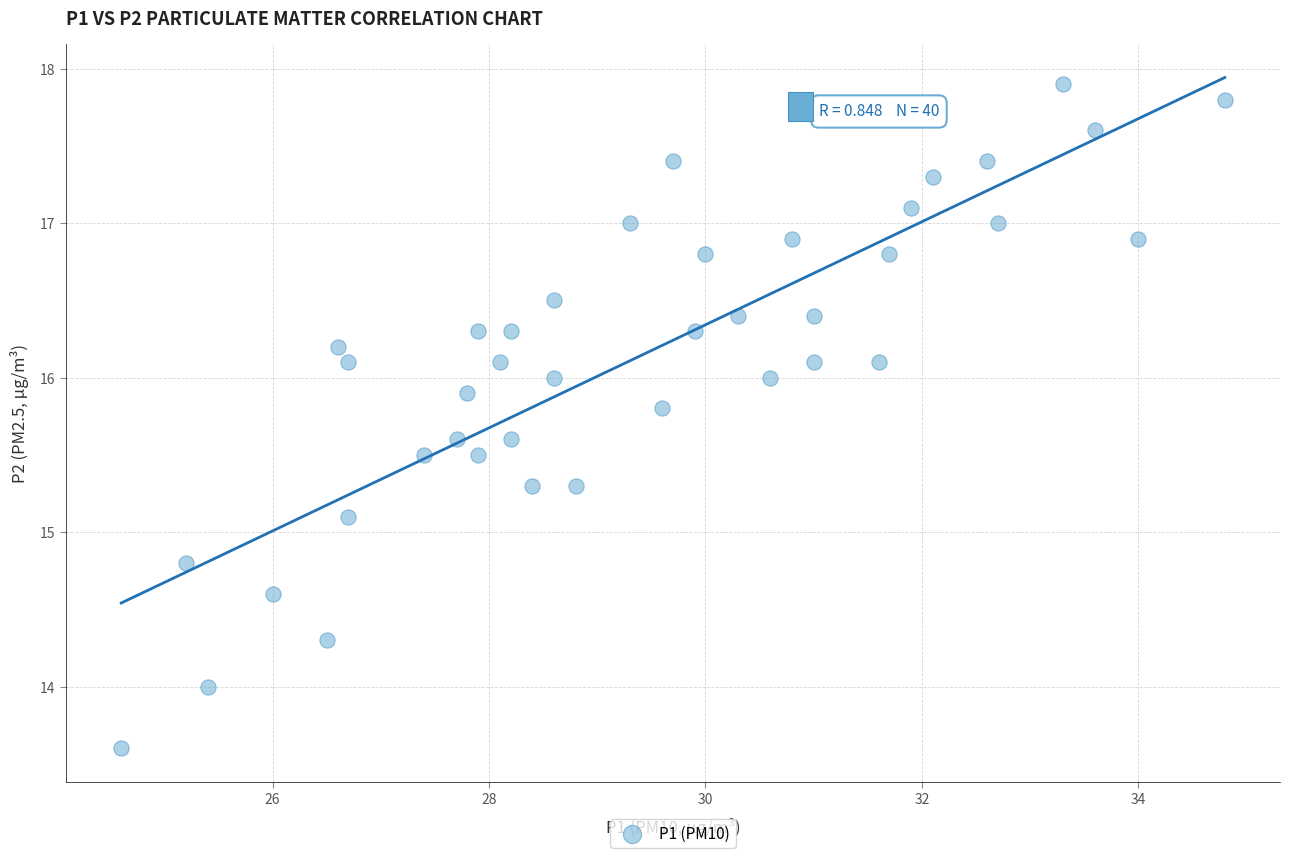

What Y value in the scatter plot is closest to 15?

15.1